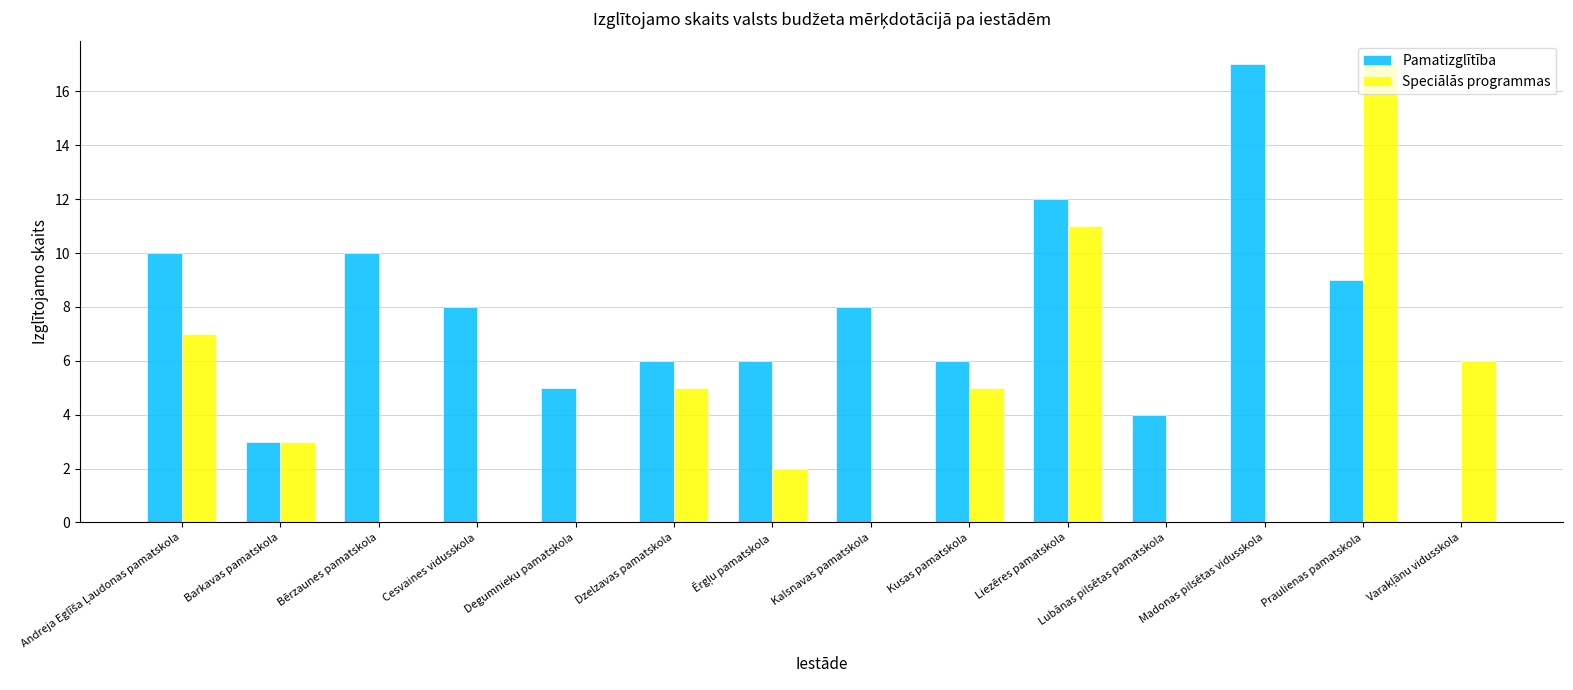

What is the sum of all Pamatizglītība values?

104